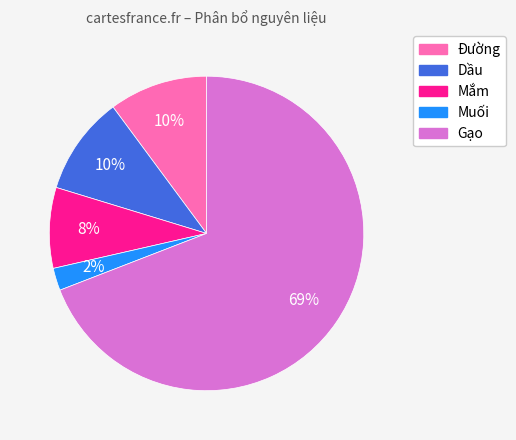

Does Gạo account for over 50% of the chart?

Yes